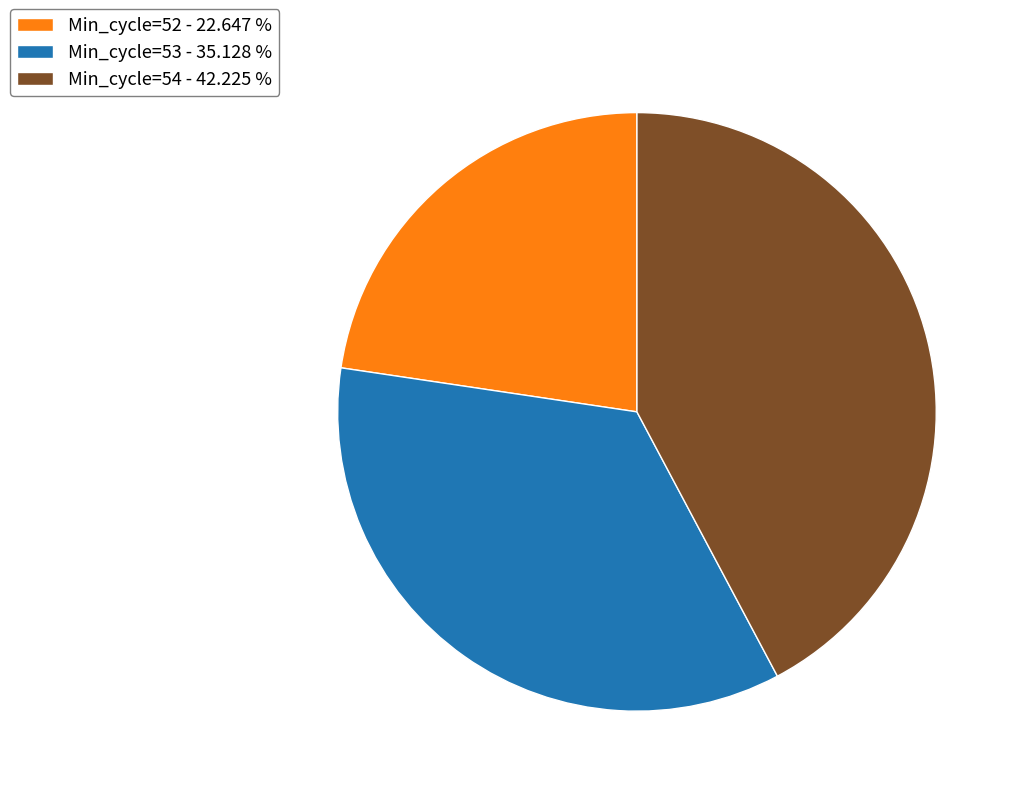

How many segments does this pie chart have?

3